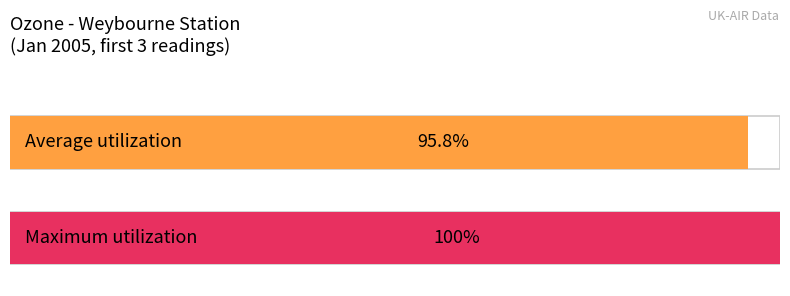

Which series has the largest total across all categories?

Maximum utilization